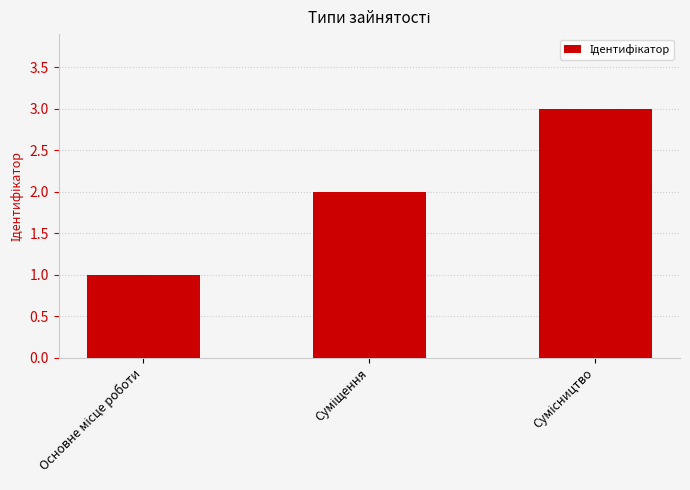

What is the maximum value shown in the chart?

3